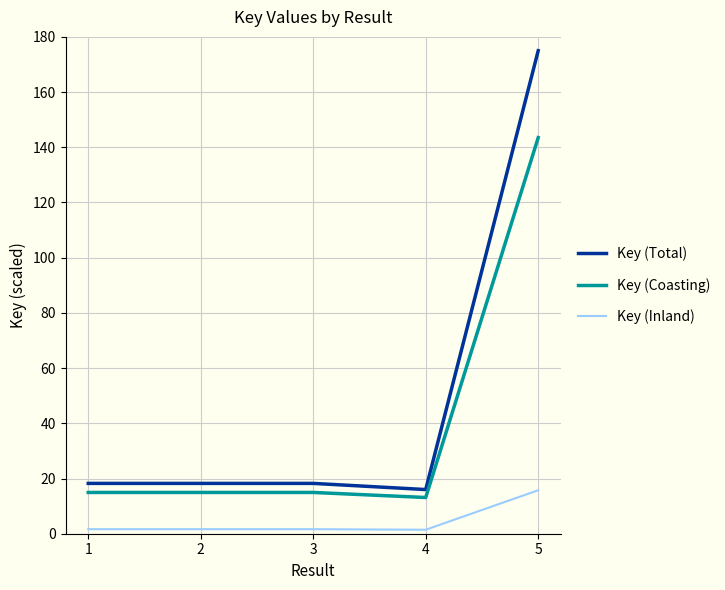

Which series has the widest spread of values?

Key (Total)